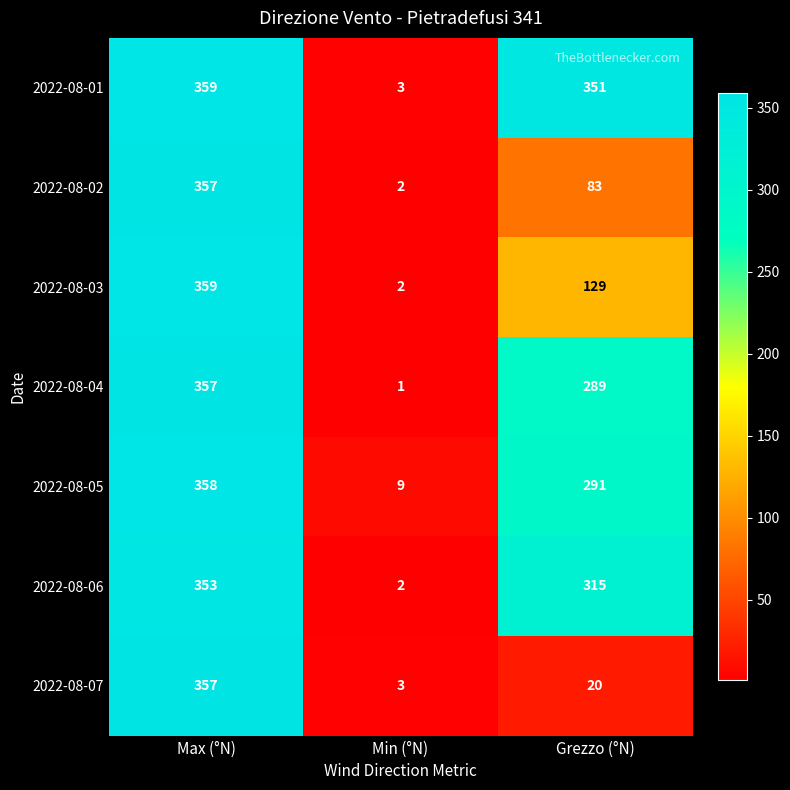

Which series has the largest total across all categories?

2022-08-01